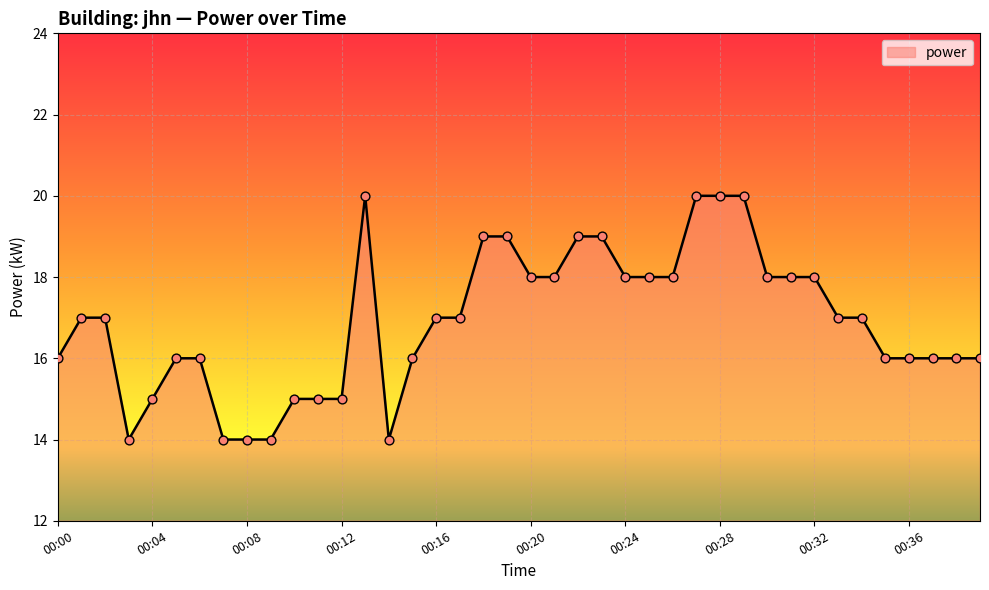

What is the minimum value shown in the chart?

14